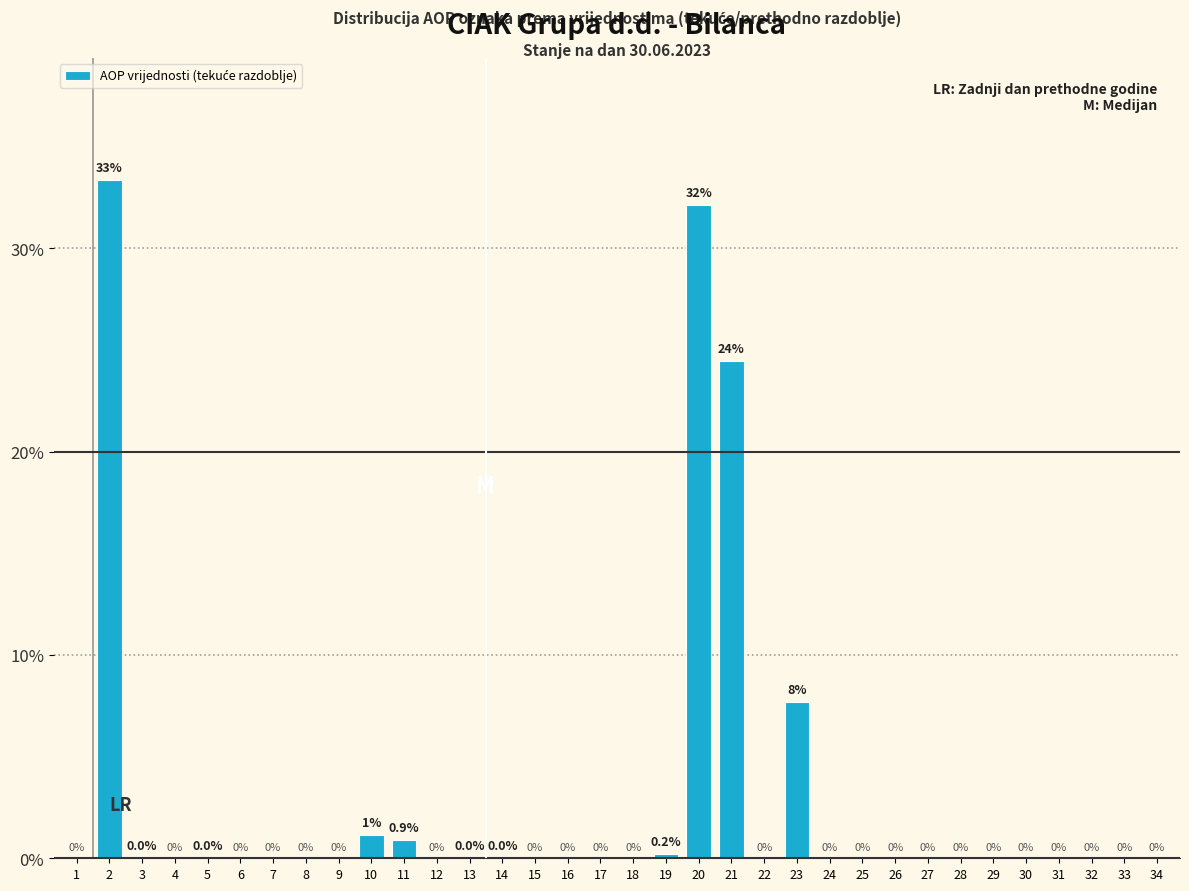

The value at 18 is 0.0. True or false?

True